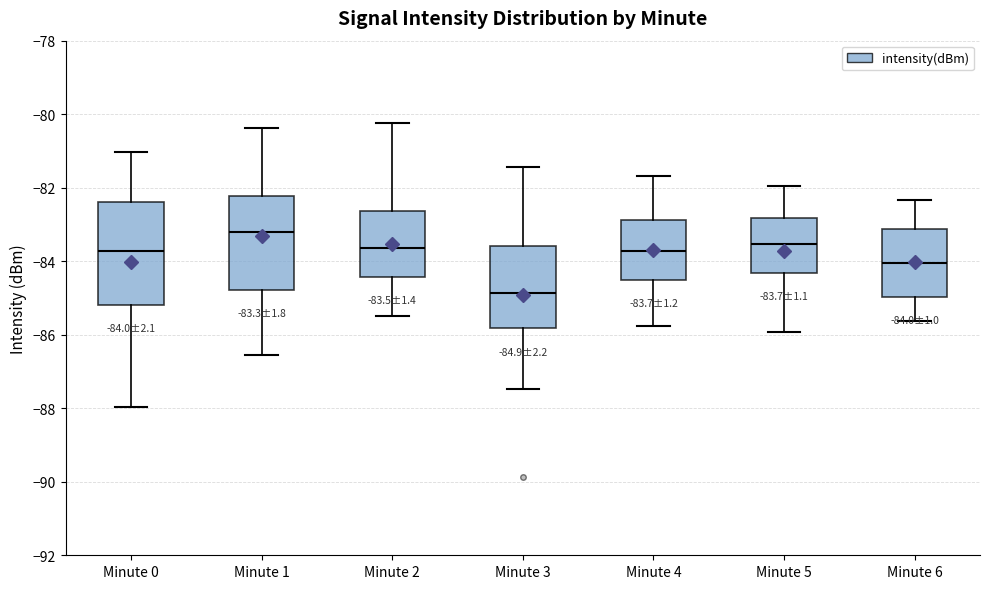

Which box's median line is the lowest?

Minute 3